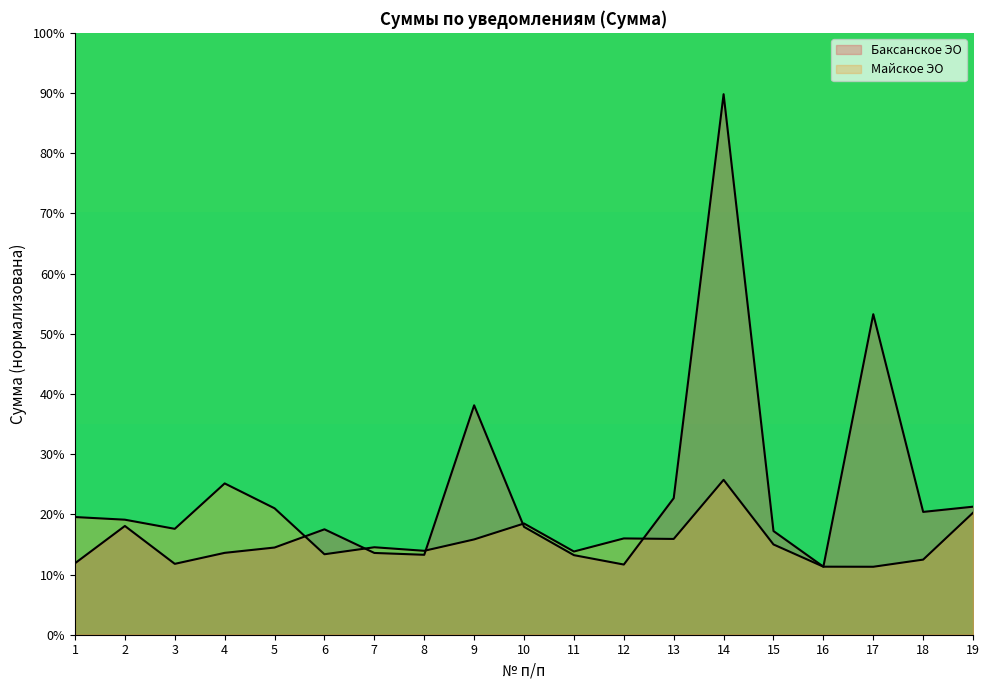

Where is the first local minimum for Майское ЭО?

3